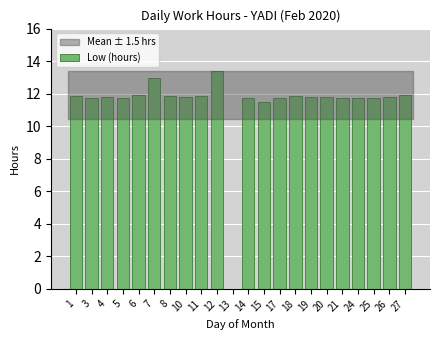

Read the value at 14.

11.8